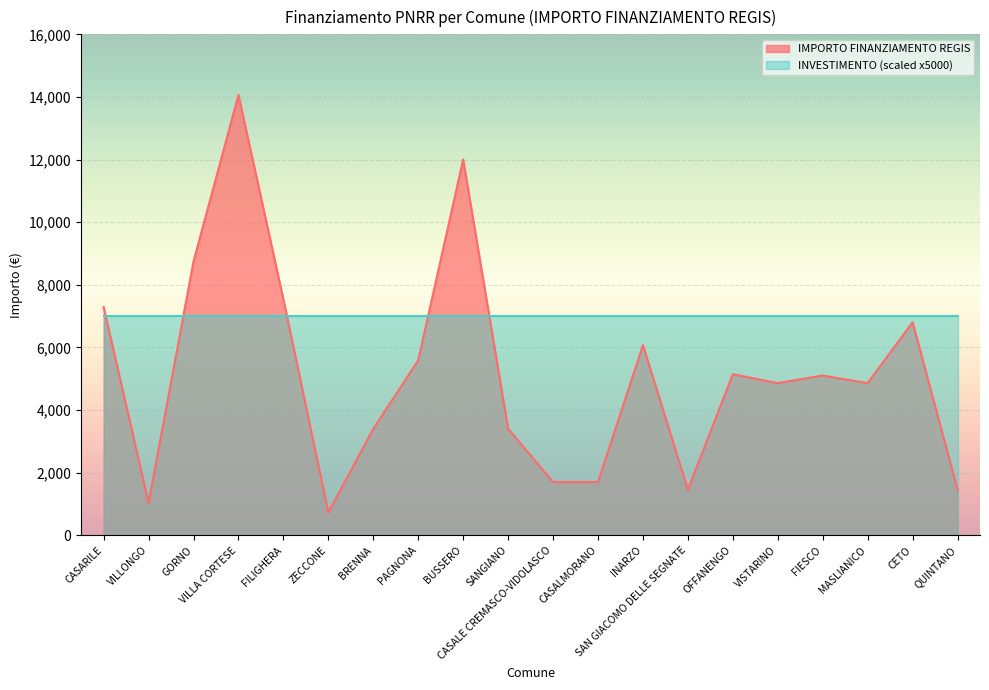

Rank the categories by value from highest to lowest.

VILLA CORTESE, BUSSERO, GORNO, FILIGHERA, CASARILE, CETO, INARZO, PAGNONA, OFFANENGO, FIESCO, VISTARINO, MASLIANICO, BRENNA, SANGIANO, CASALE CREMASCO-VIDOLASCO, CASALMORANO, SAN GIACOMO DELLE SEGNATE, QUINTANO, VILLONGO, ZECCONE